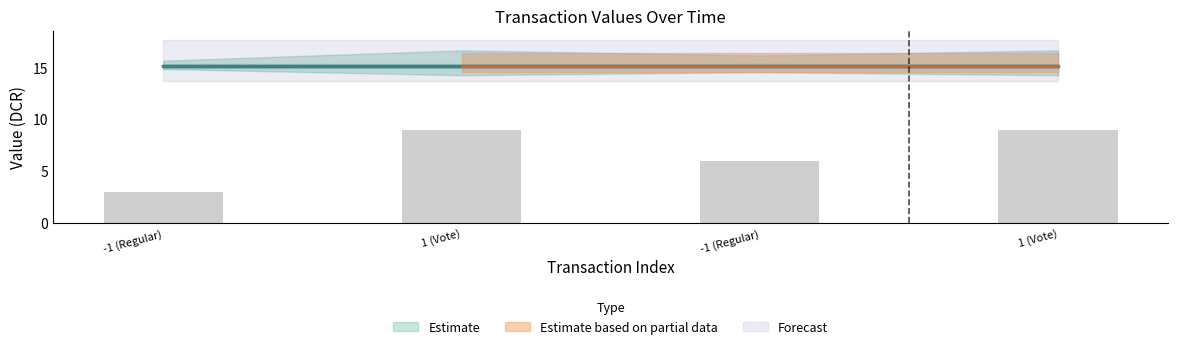

What is the label of the 3rd bar from the left?

-1 (Regular)